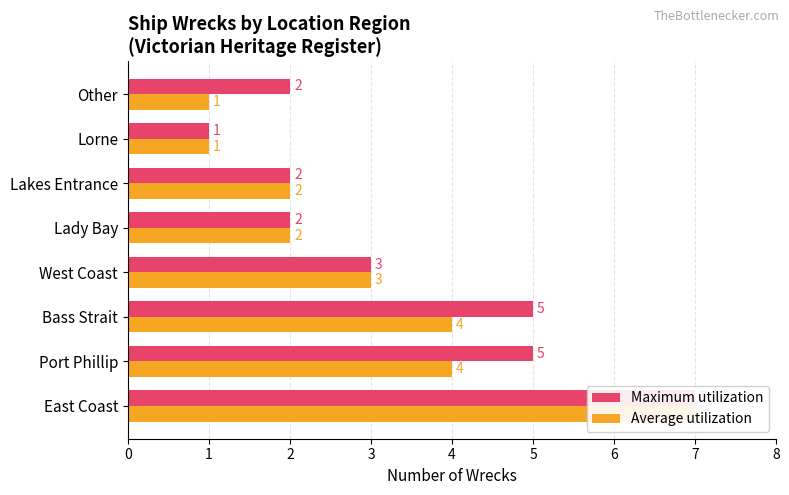

Which has a higher value, Port Phillip or Lakes Entrance?

Port Phillip